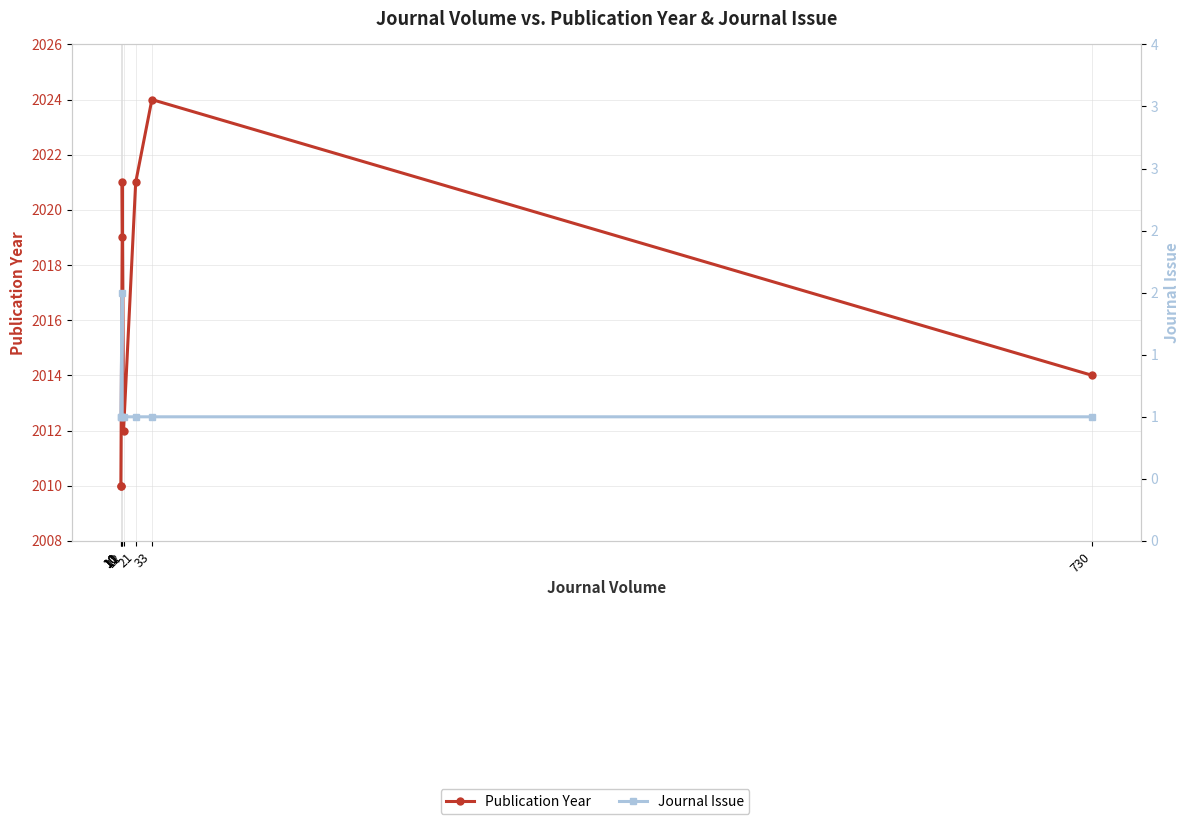

Reading left to right, transcribe all the data shown in this chart.

Publication Year: 10=2010	10=2010	11=2019	11=2021	12=2012	21=2021	33=2024	730=2014
Journal Issue: 10=1	10=1	11=2	11=1	12=1	21=1	33=1	730=1